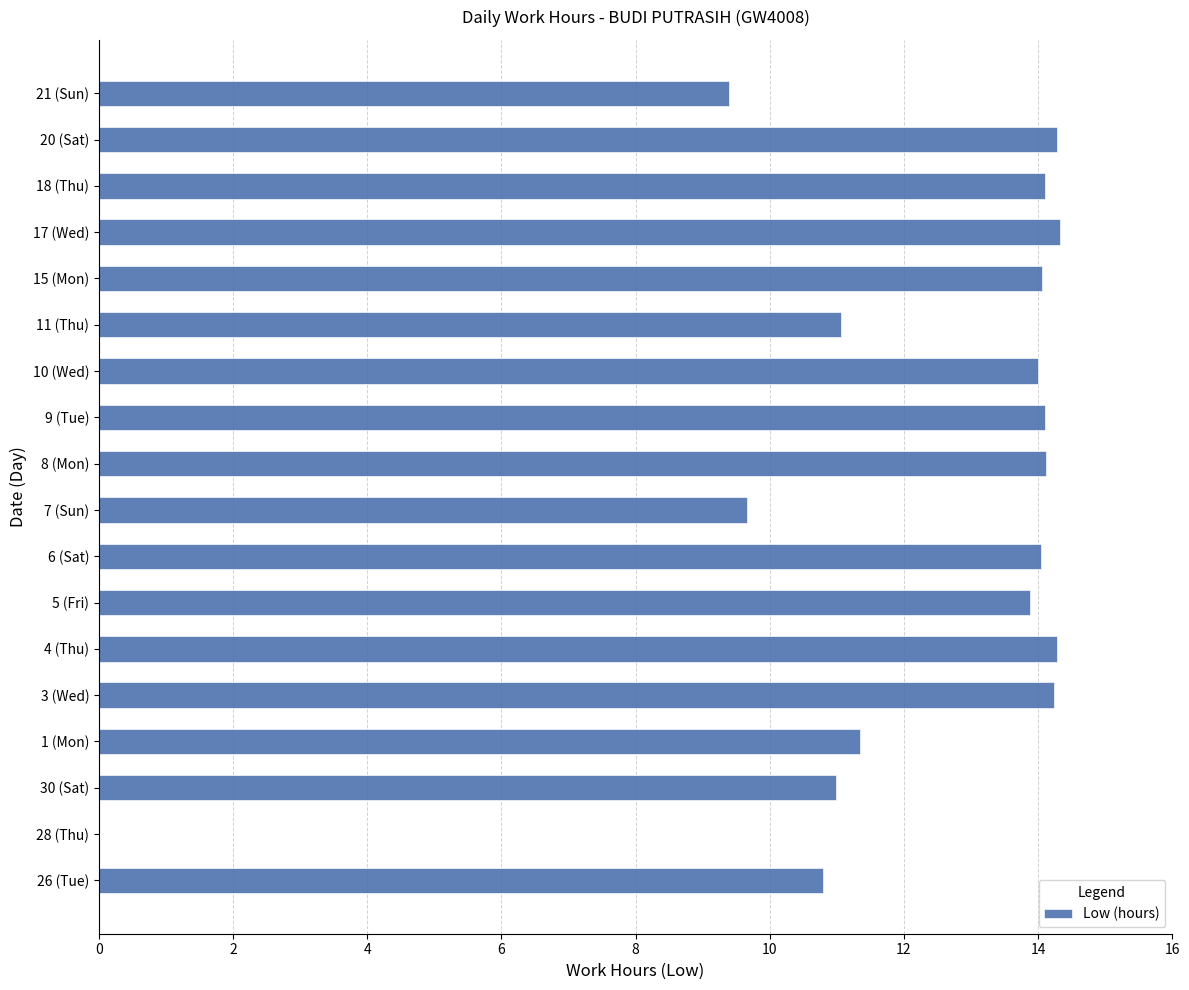

Which has a higher value, 1 (Mon) or 5 (Fri)?

5 (Fri)